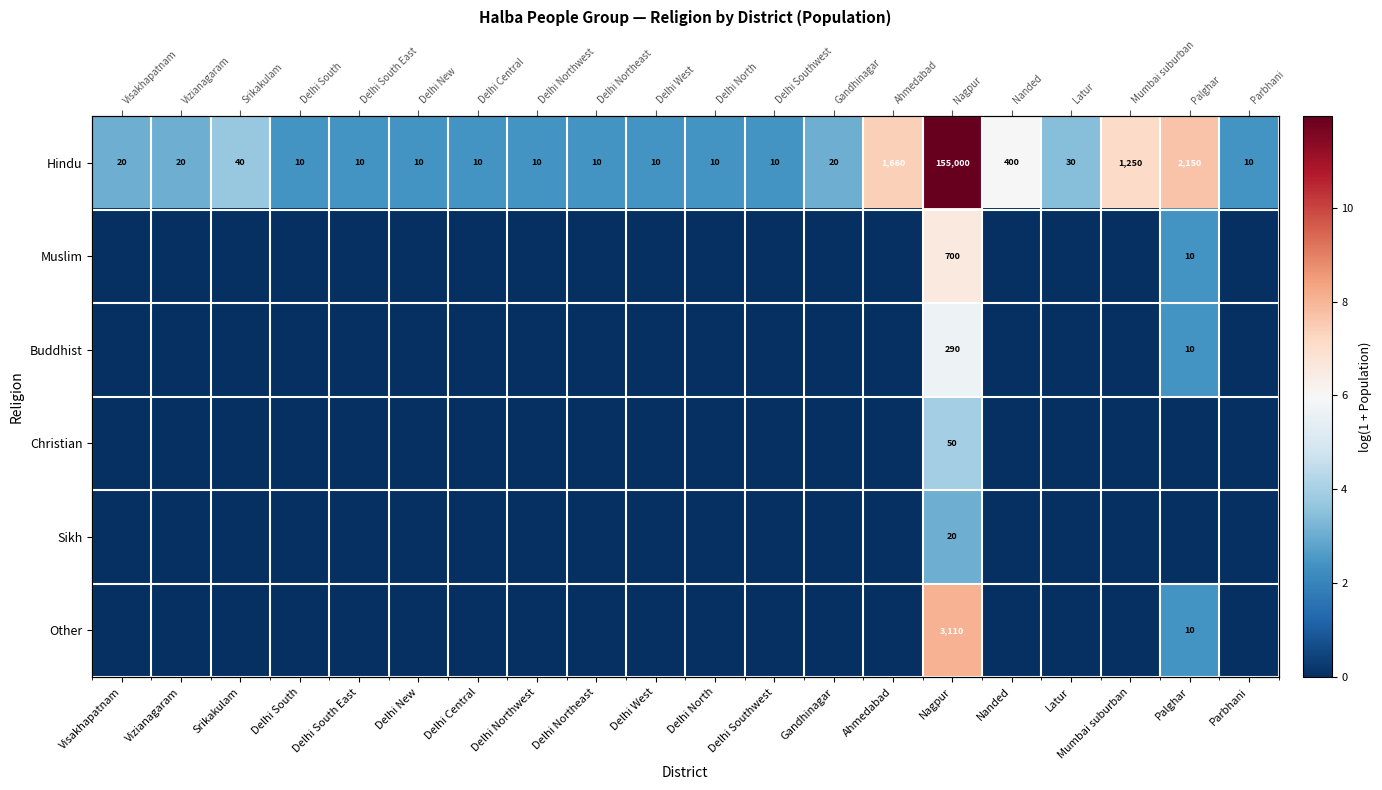

Is the value of Buddhist at Nanded greater than the value of Hindu at Delhi Central?

No